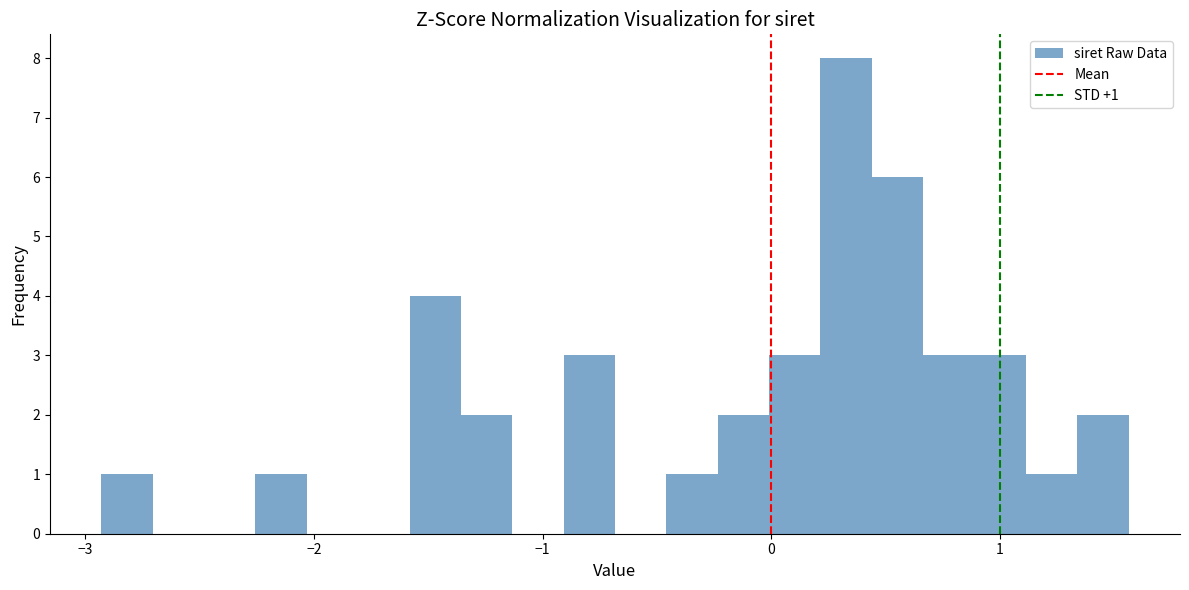

Around what value on the x-axis is the tallest bar? Give the approximate position of its centre, as read against the axis.

0.3